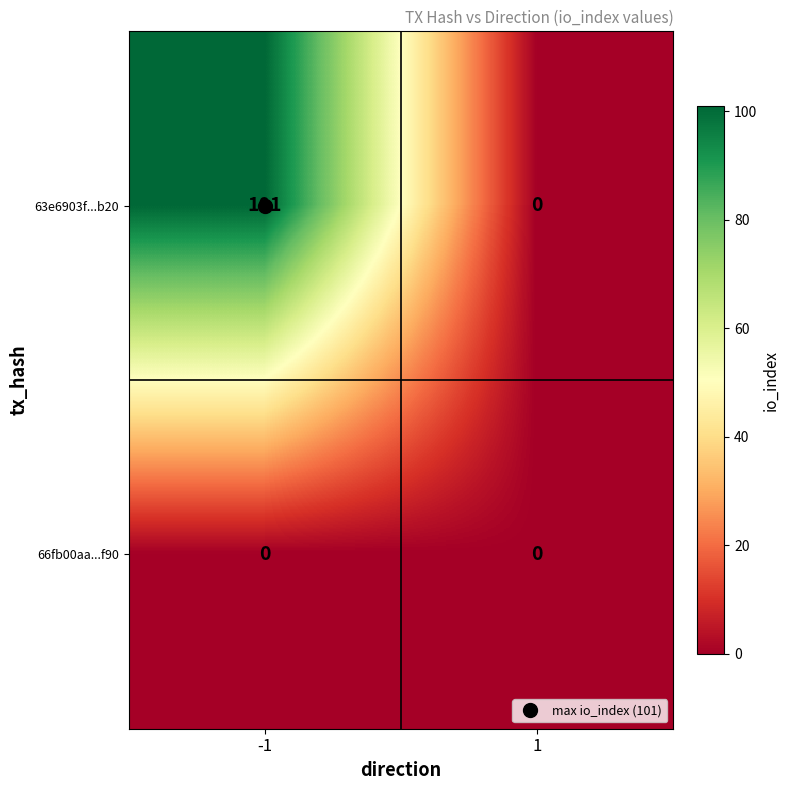

What is the greatest value displayed?

101